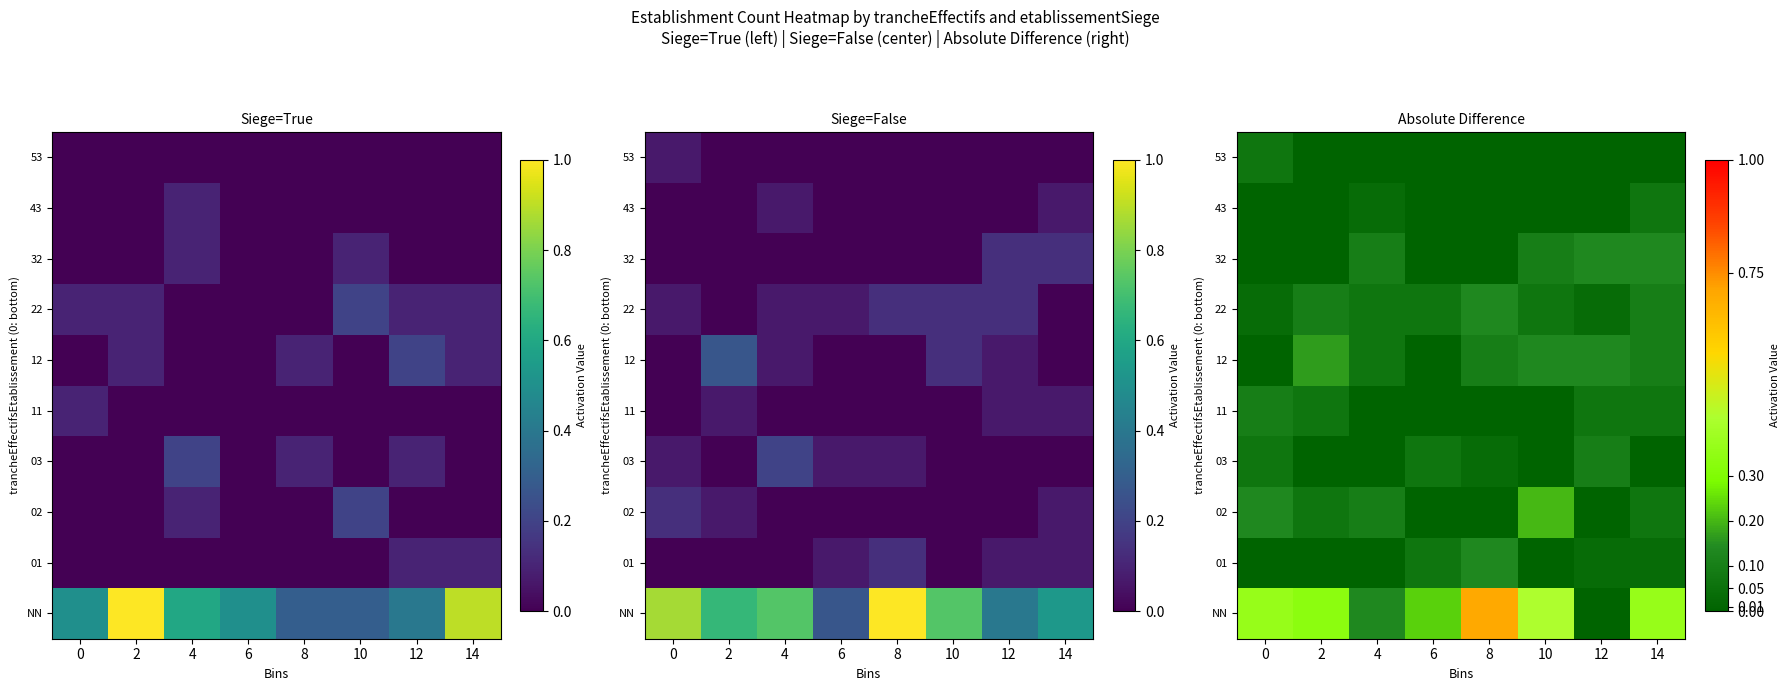

At how many categories does at least one series exceed 0?

8